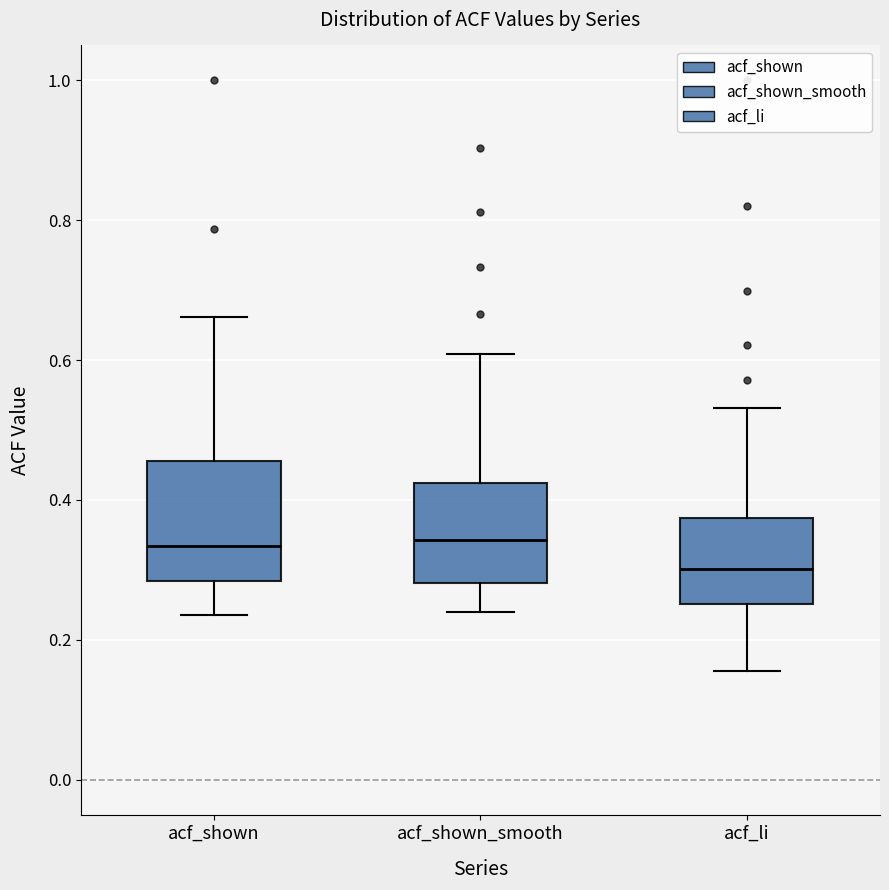

Reading left to right, read every box against the y-axis: the position of its median line, the range the box covers, and the ends of its whiskers. The values are not printed on the chart, so give them approximately, as read against the axis.

acf_shown: median 0.34, box 0.28 to 0.46, whiskers 0.24 to 0.66
acf_shown_smooth: median 0.34, box 0.28 to 0.42, whiskers 0.24 to 0.60
acf_li: median 0.30, box 0.26 to 0.38, whiskers 0.16 to 0.54